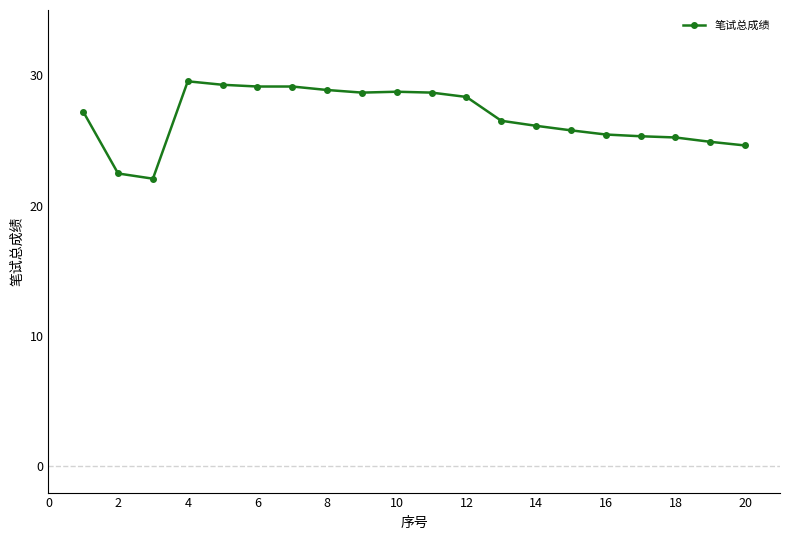

What is the average value?

26.8